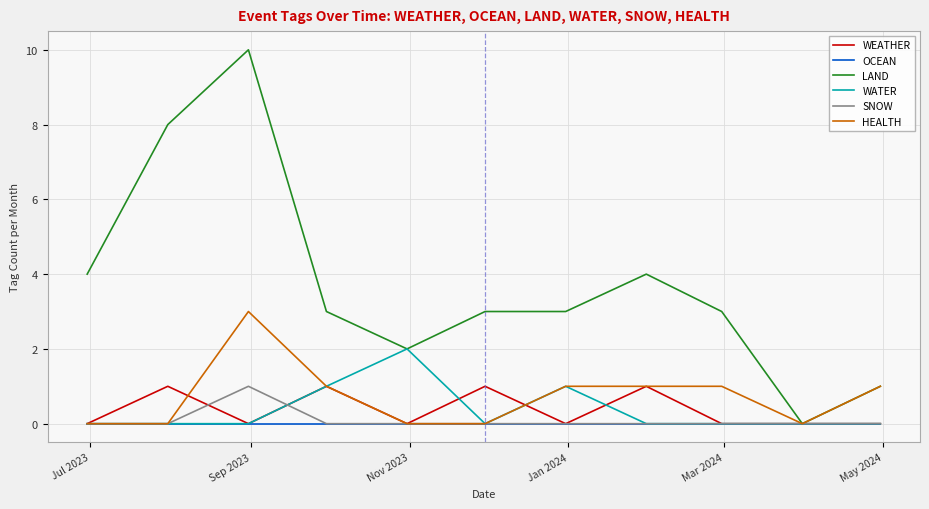

What is the difference between the maximum and minimum values in the WATER series?

2